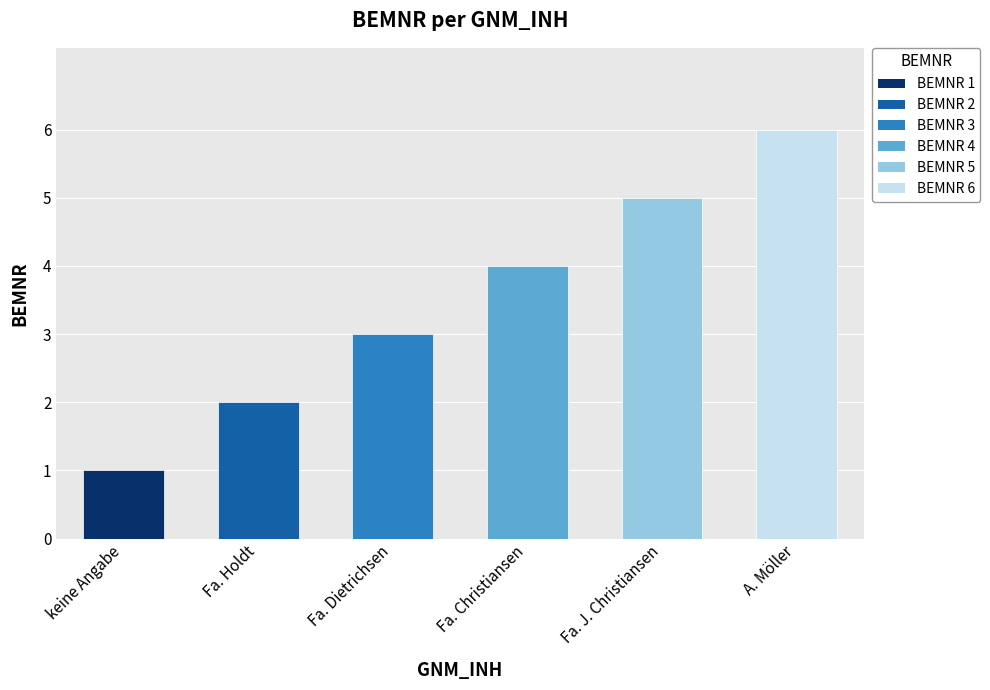

Reading right to left, list all the values displayed in this chart.

A. Möller=6	Fa. J. Christiansen=5	Fa. Christiansen=4	Fa. Dietrichsen=3	Fa. Holdt=2	keine Angabe=1